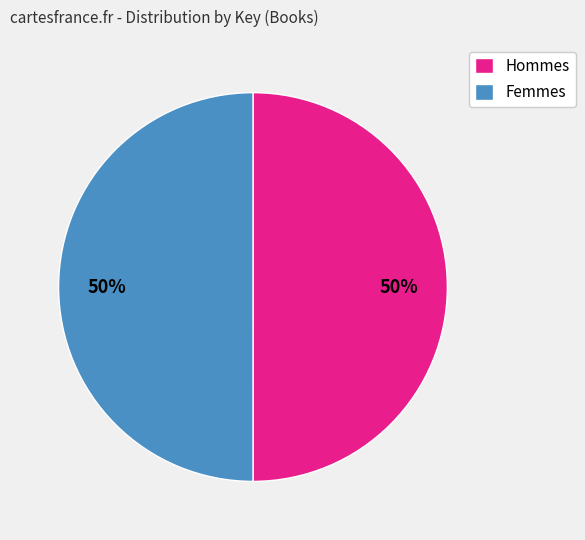

True or false: Femmes accounts for 41% of the total.

False